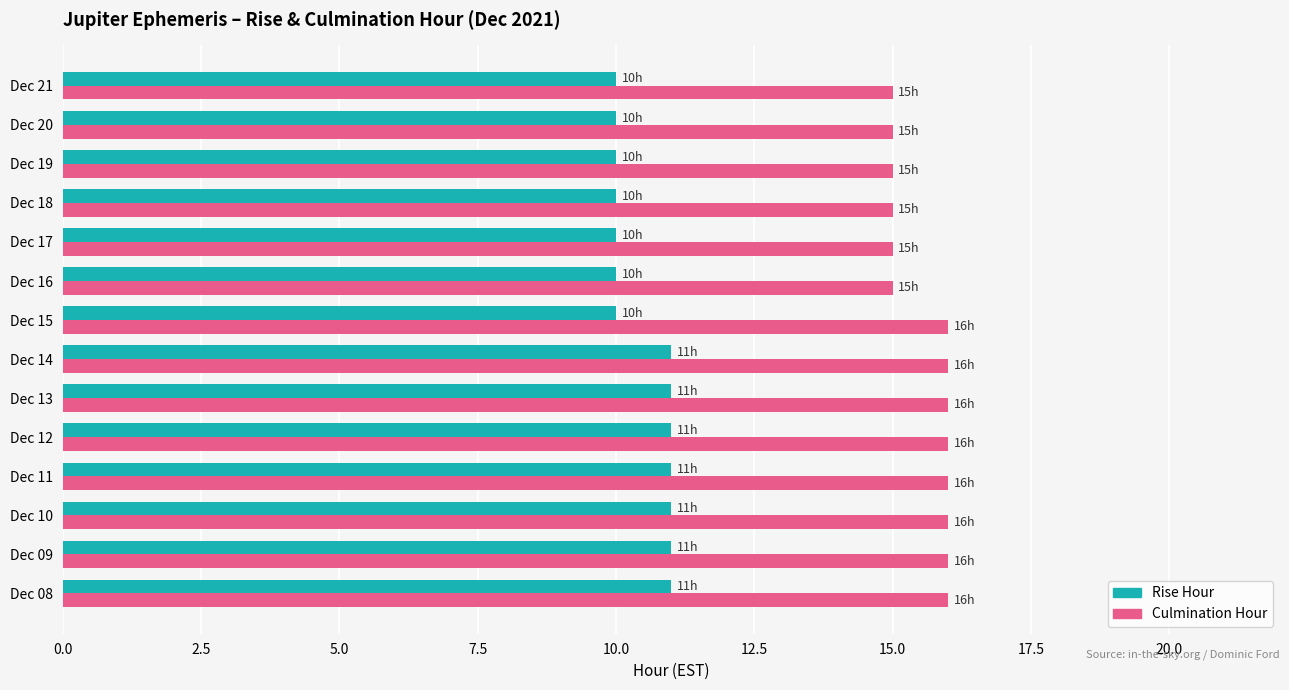

What is the sum of the Culmination Hour values at Dec 18 and Dec 09?

31